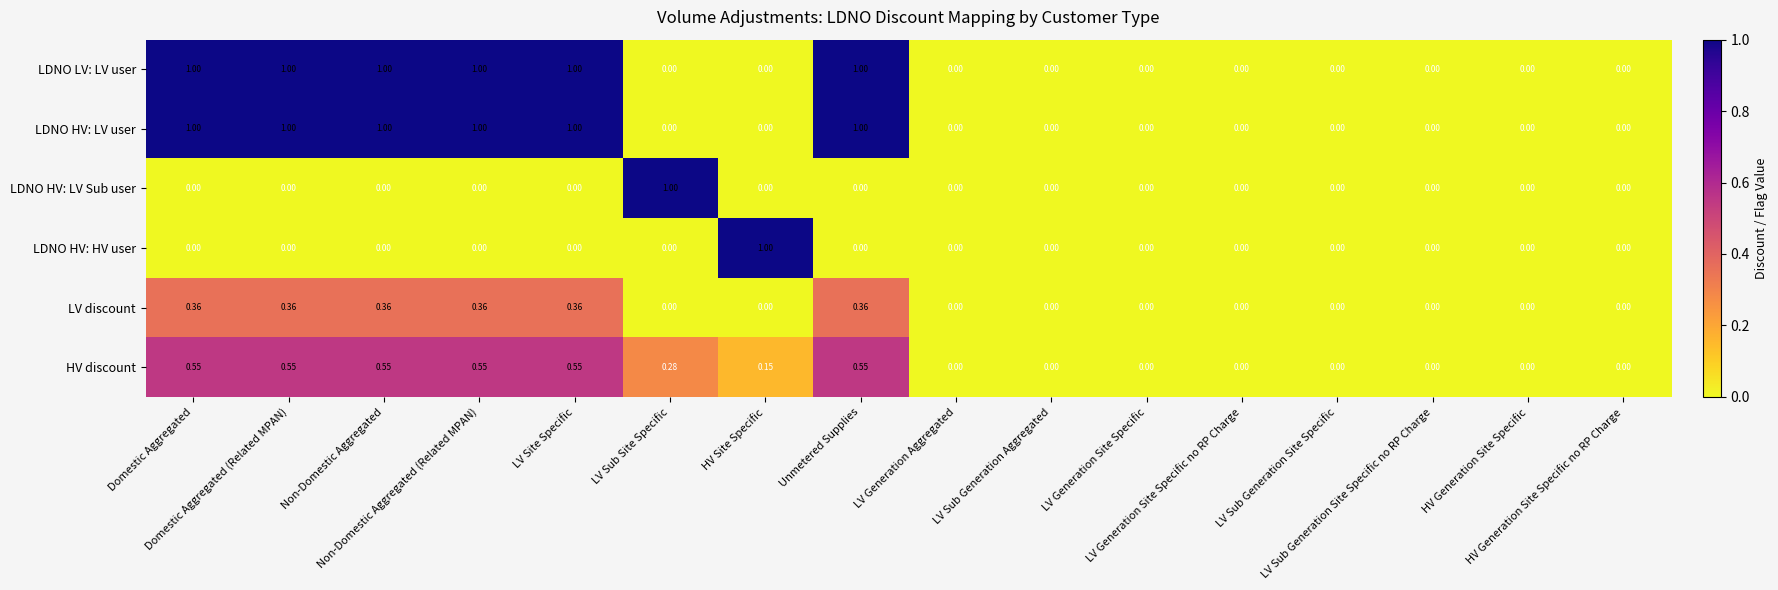

How many categories are shown in the chart?

16